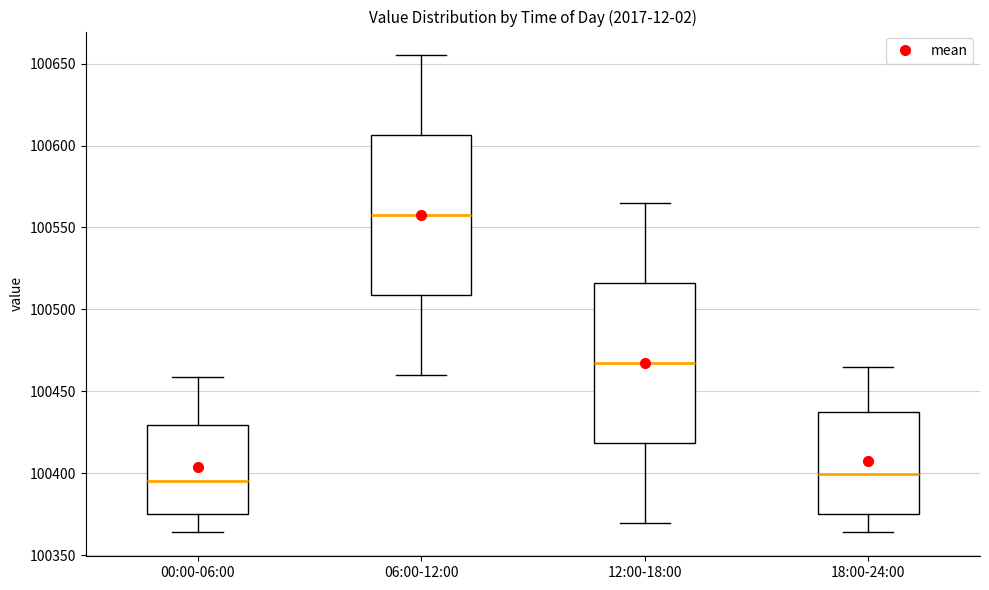

Where does the upper whisker of the box for 12:00-18:00 end on the y-axis? The values are not printed on the chart, so give them approximately, as read against the axis.

100565